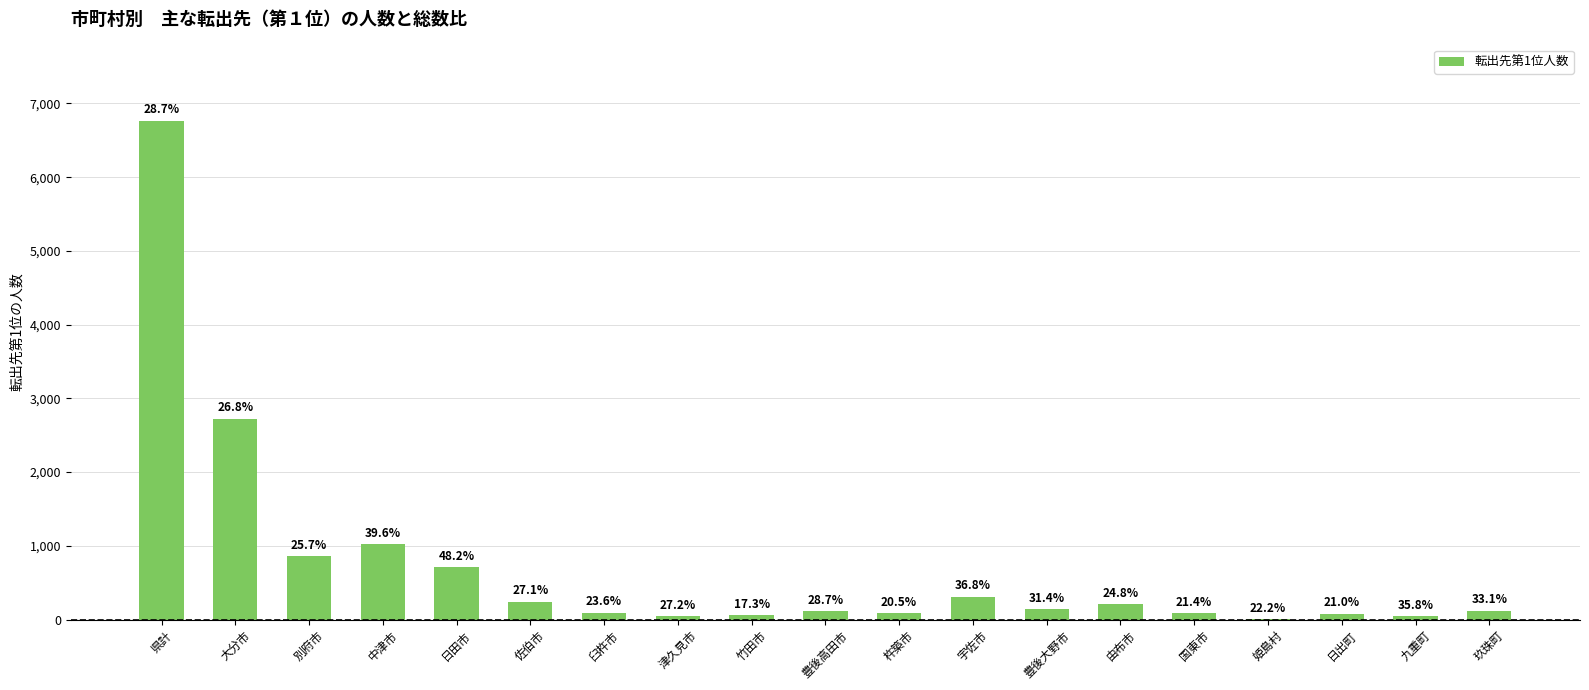

List the labels in order of value, smallest first.

姫島村, 津久見市, 九重町, 竹田市, 日出町, 国東市, 杵築市, 臼杵市, 豊後高田市, 玖珠町, 豊後大野市, 由布市, 佐伯市, 宇佐市, 日田市, 別府市, 中津市, 大分市, 県計